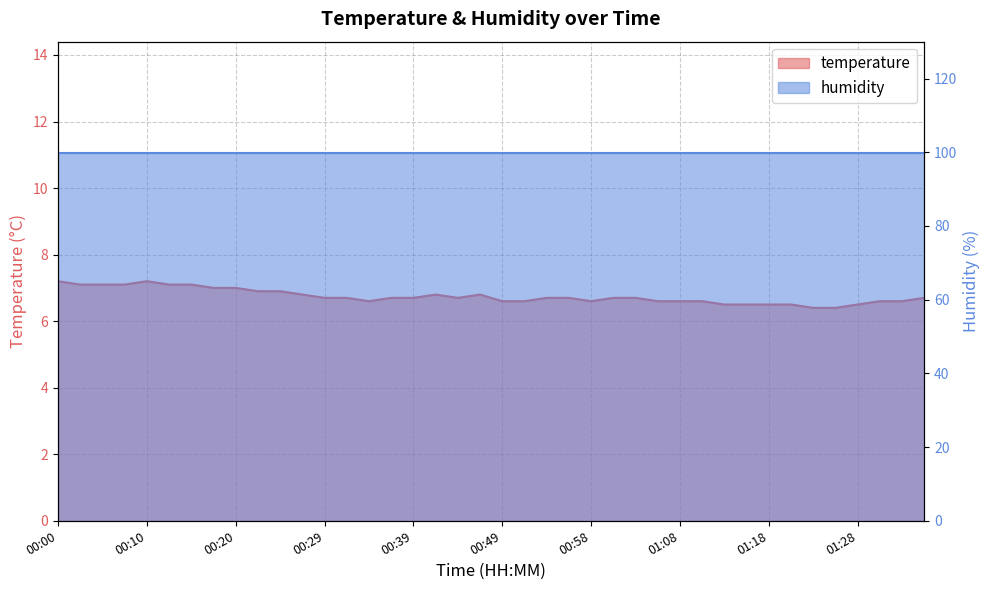

Does the chart display data point markers on the line(s)?

No